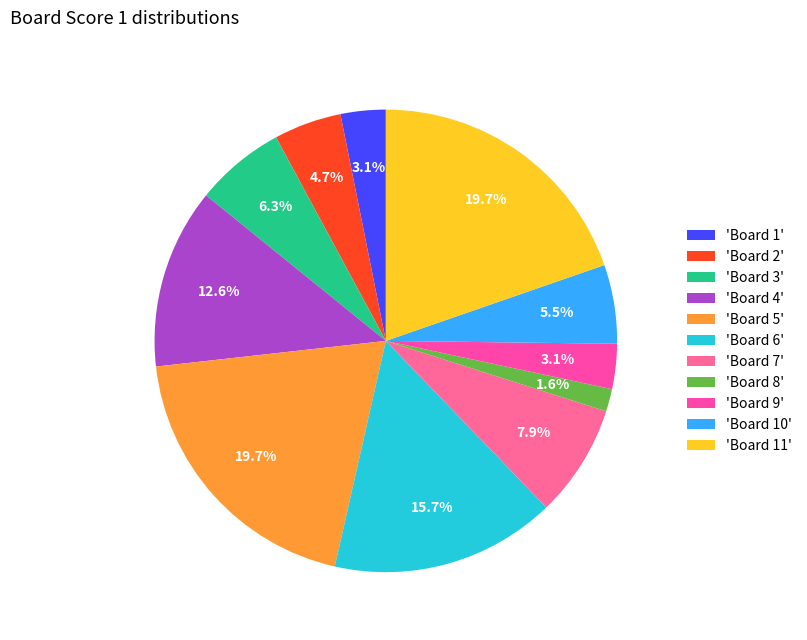

Is there any slice that represents more than half of the pie?

No